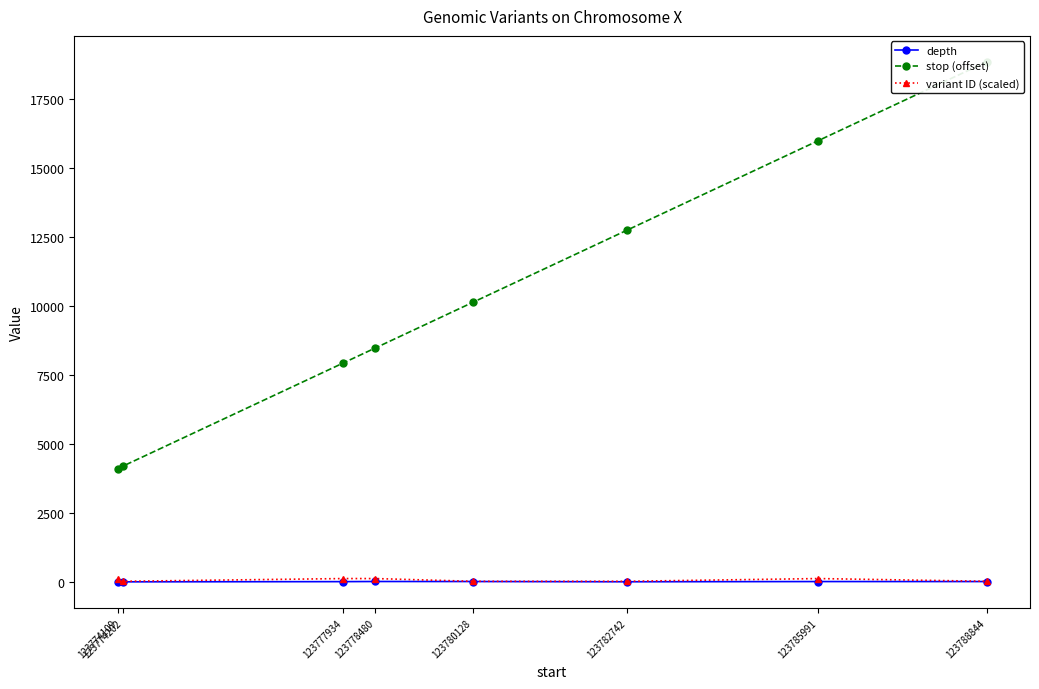

What is the sum of all stop (offset) values?

82438.0